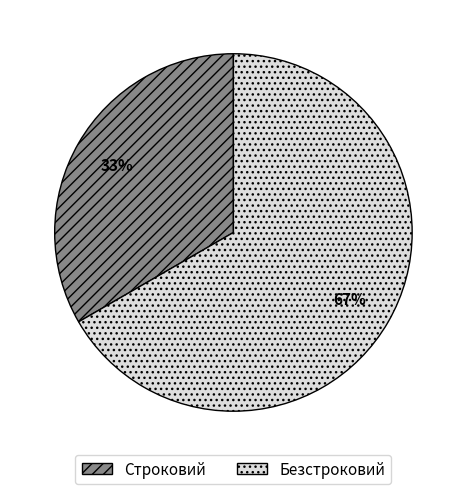

To the nearest percent, what is the average slice percentage?

50%